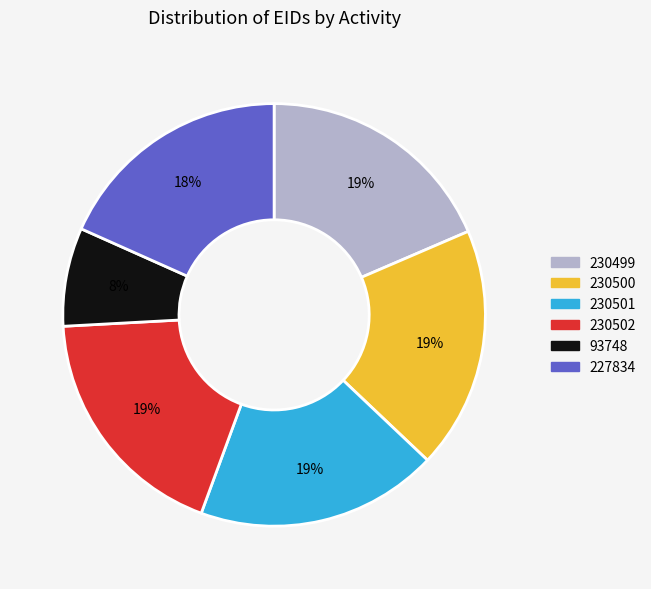

Combined, do 227834 and 230502 account for over 50%?

No